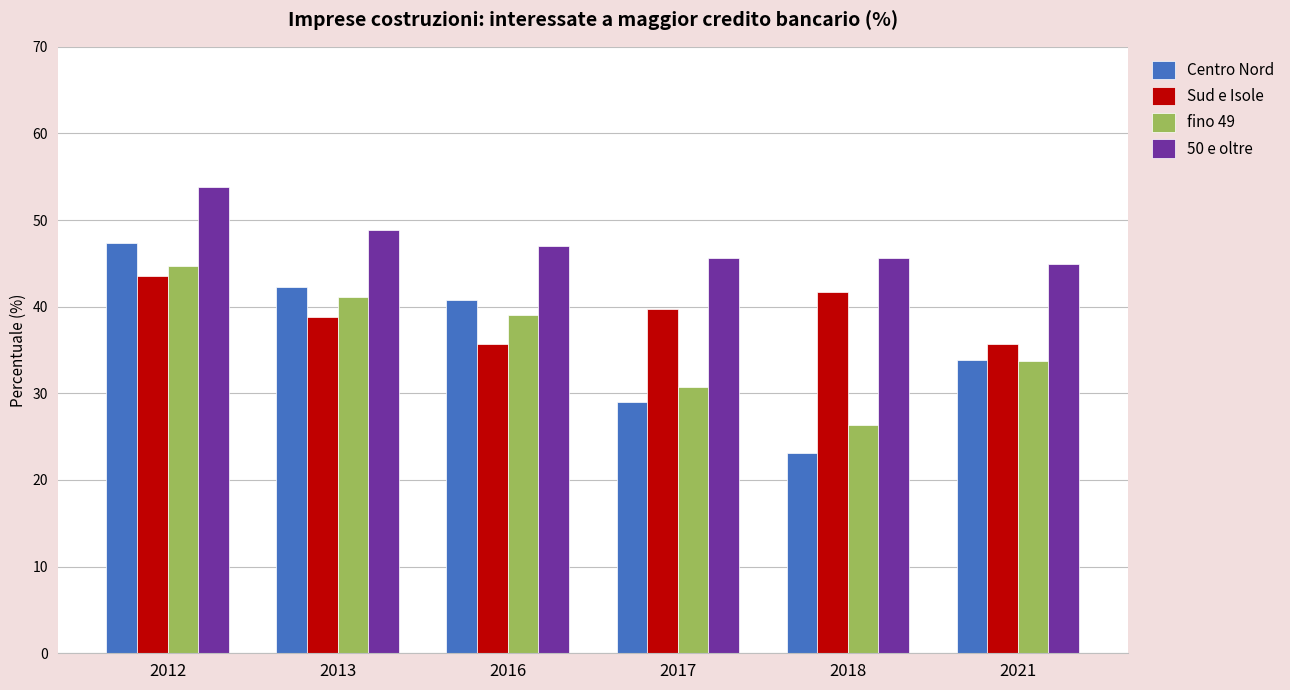

Is the value of Sud e Isole at 2016 greater than the value of Centro Nord at 2013?

No